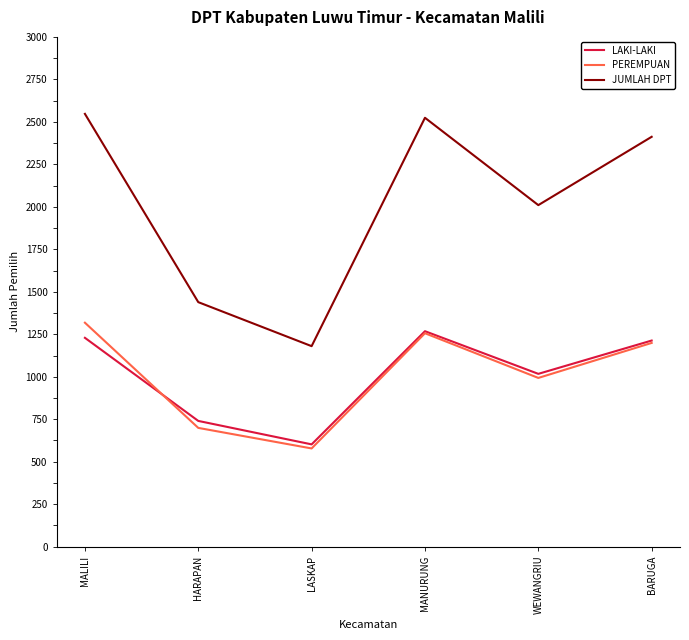

How many times do PEREMPUAN and LAKI-LAKI cross each other?

1